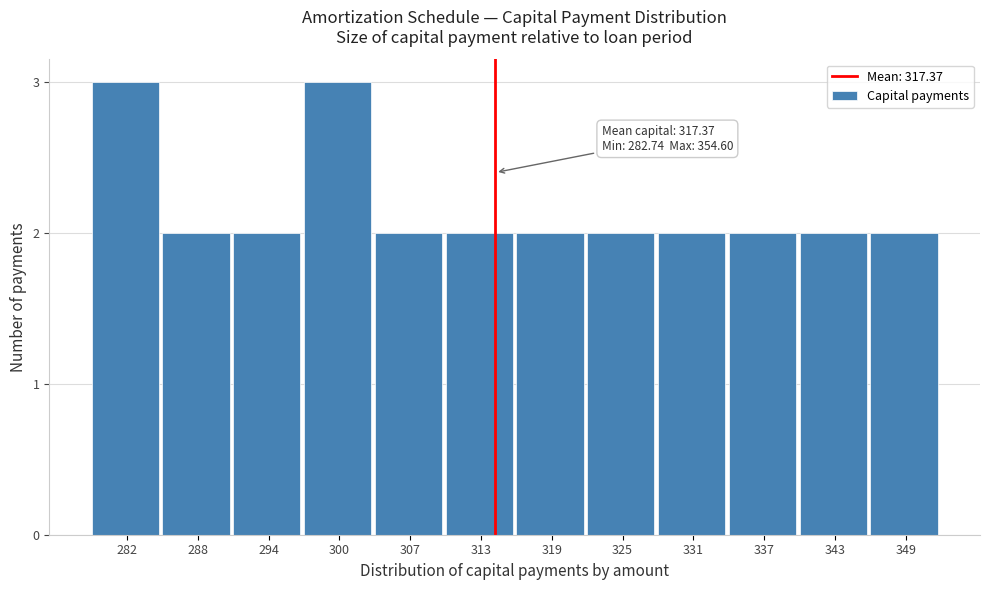

Reading left to right, transcribe all the data shown in this chart.

282=3	288=2	294=2	300=3	307=2	313=2	319=2	325=2	331=2	337=2	343=2	349=2